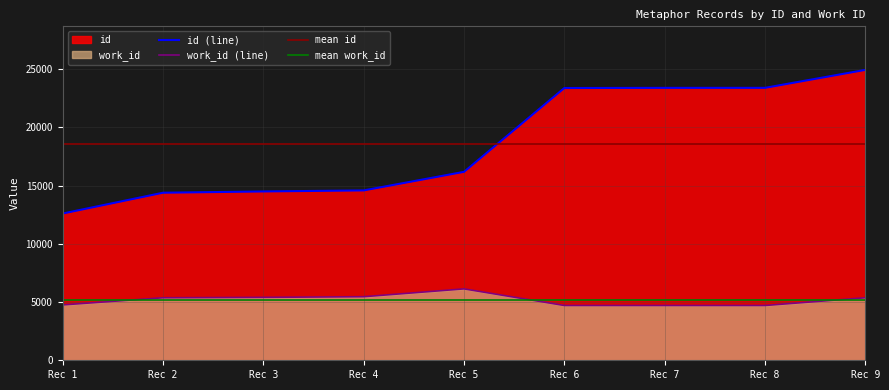

Reading right to left, extract all data points from this chart.

id: 24927	23385	23384	23372	16176	14581	14492	14383	12599
work_id: 5366	4702	4702	4702	6129	5457	5400	5366	4753